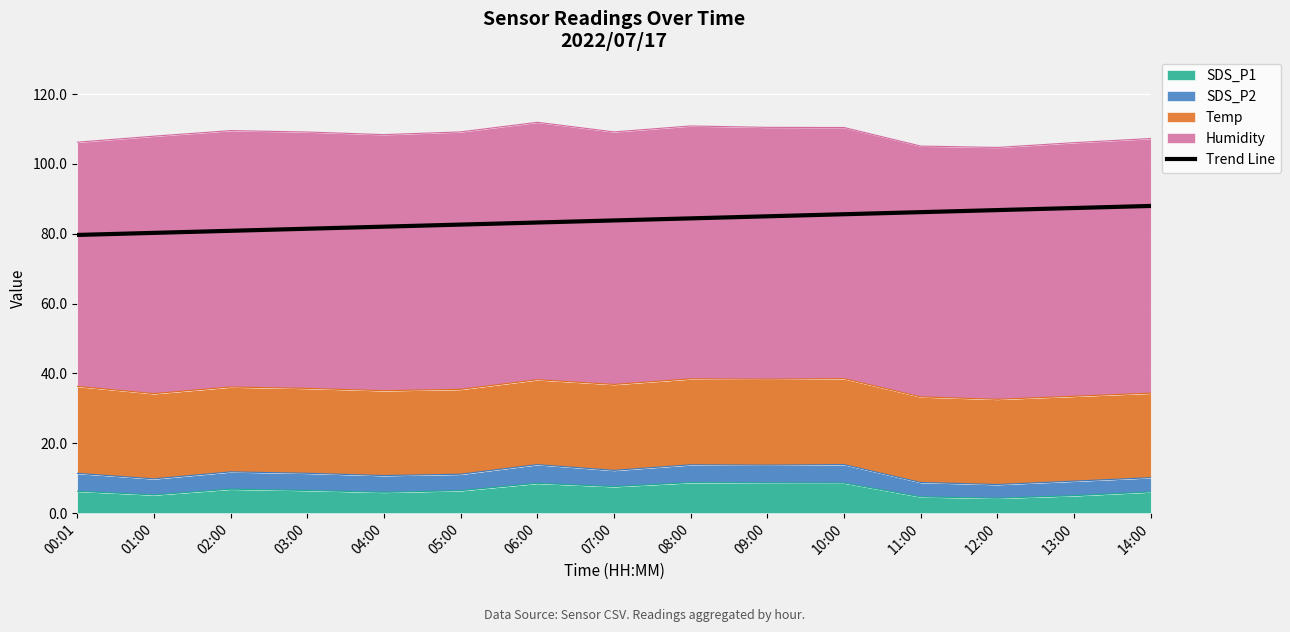

Reading right to left, list all the values displayed in this chart.

88.0	87.4	86.8	86.2	85.6	85.0	84.4	83.8	83.2	82.6	82.0	81.4	80.8	80.2	79.7